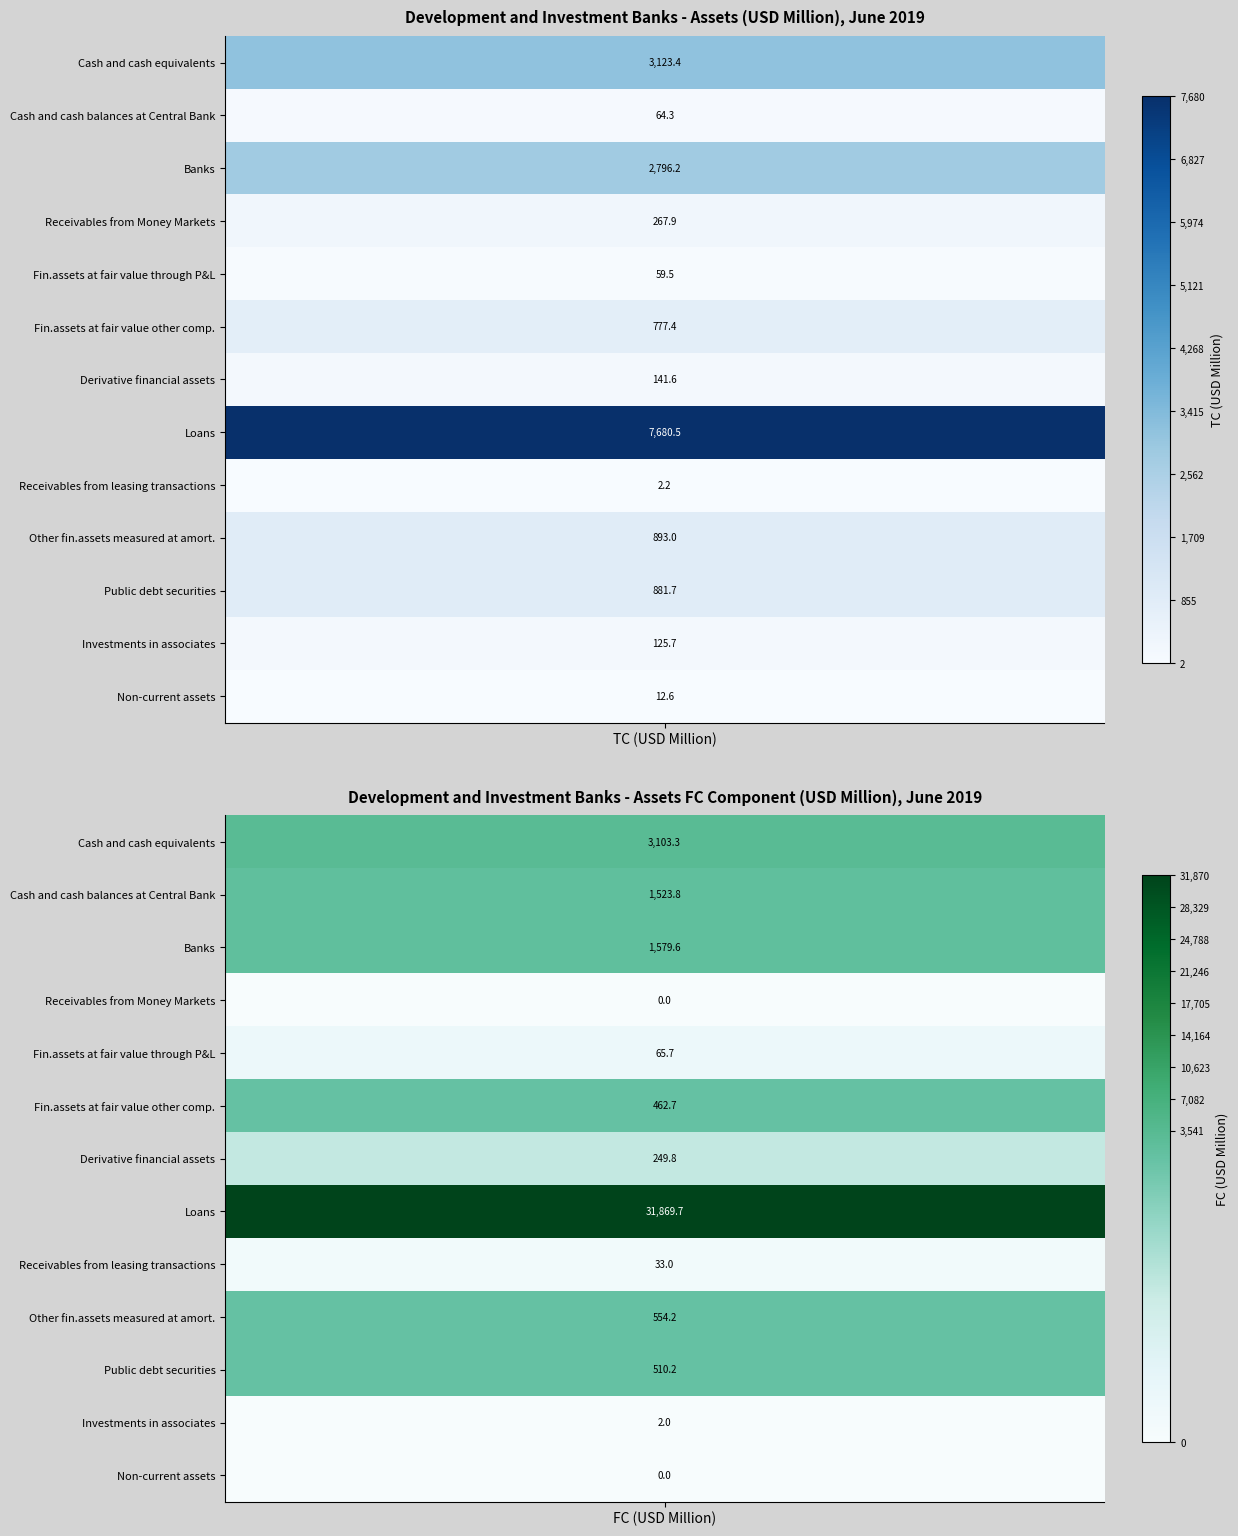

Is it true that Other financial assets measured at amort. equals 250.4 at FC?

False